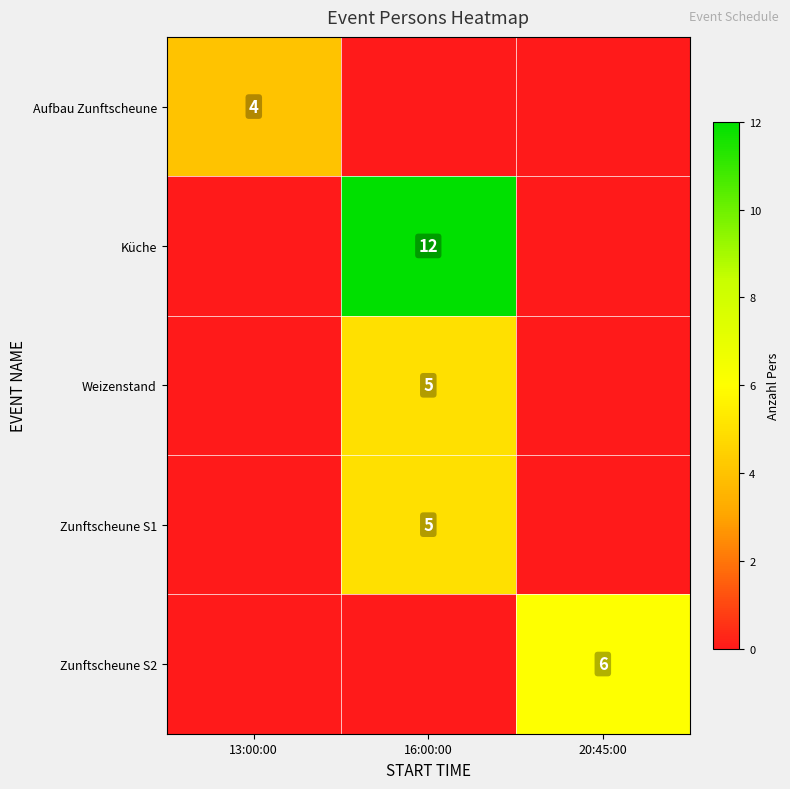

At which category does the chart reach its peak across all series?

16:00:00